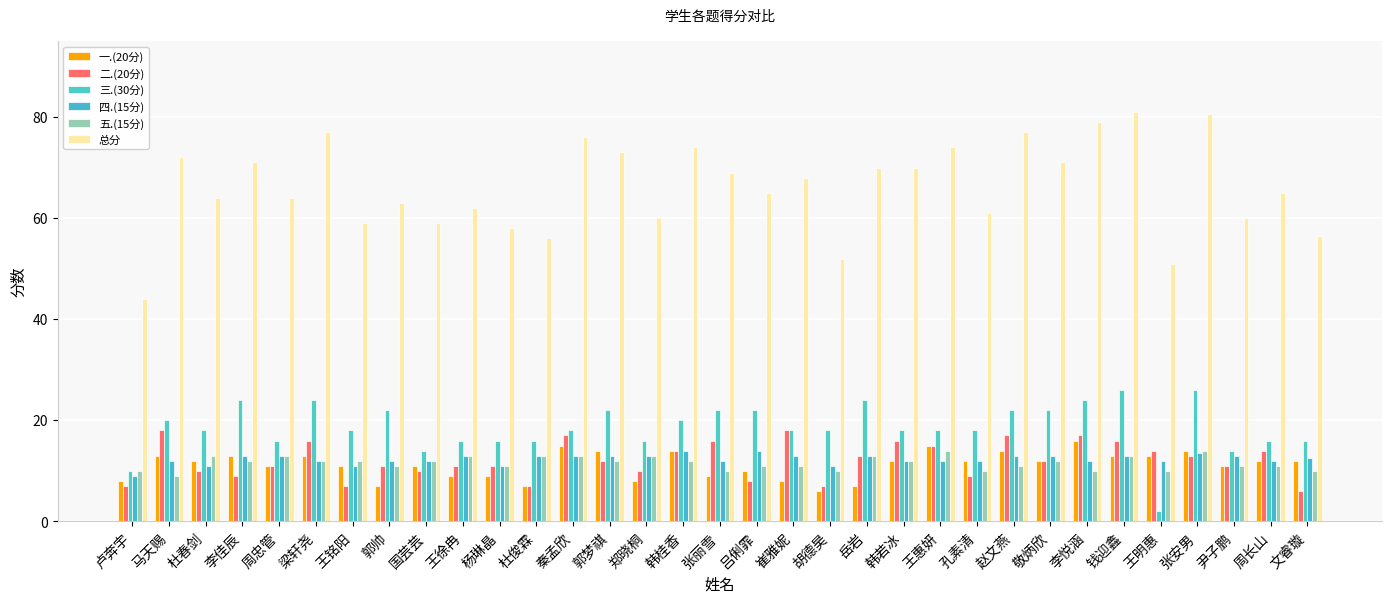

What is the difference between the maximum and second lowest values in the 一.(20分) series?

9.0